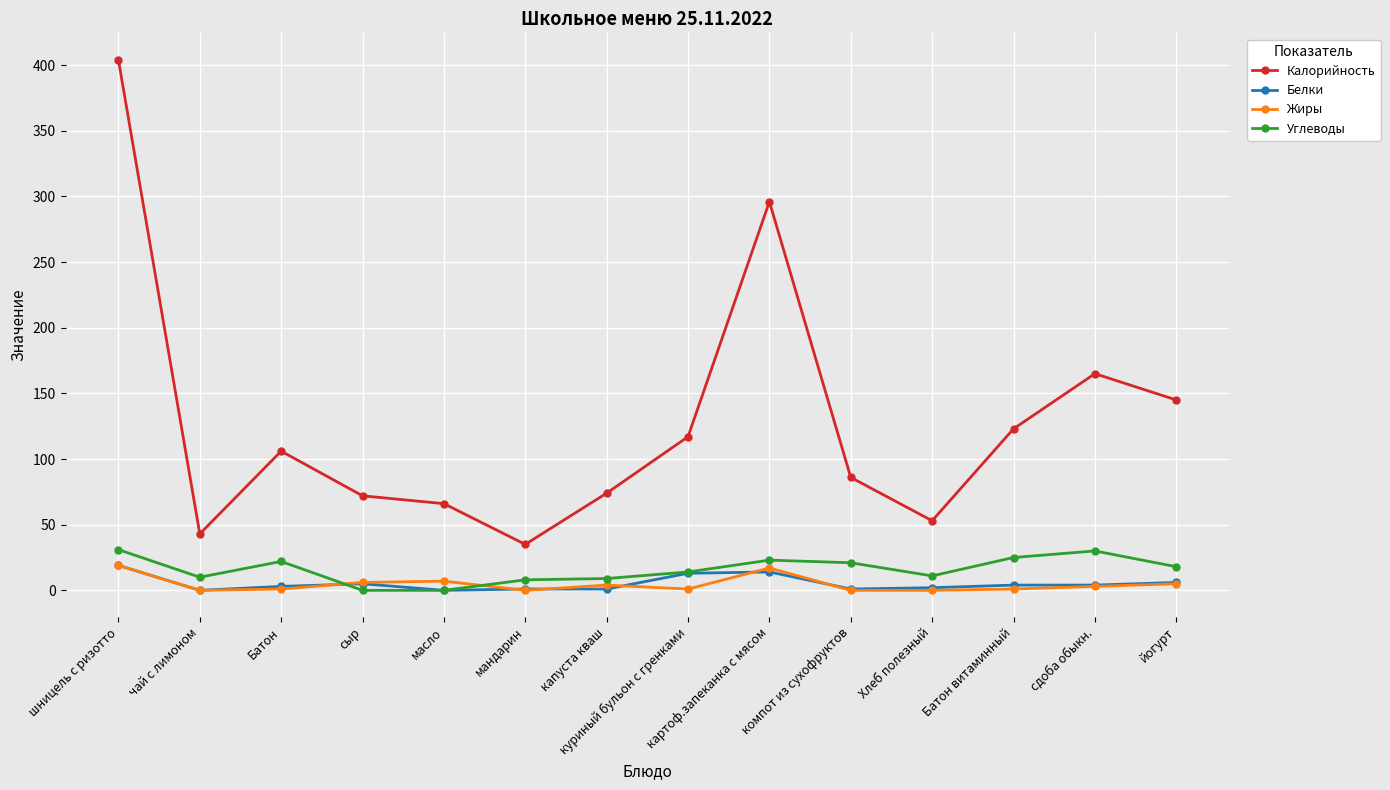

How many interior local valleys does the Калорийность series have?

3